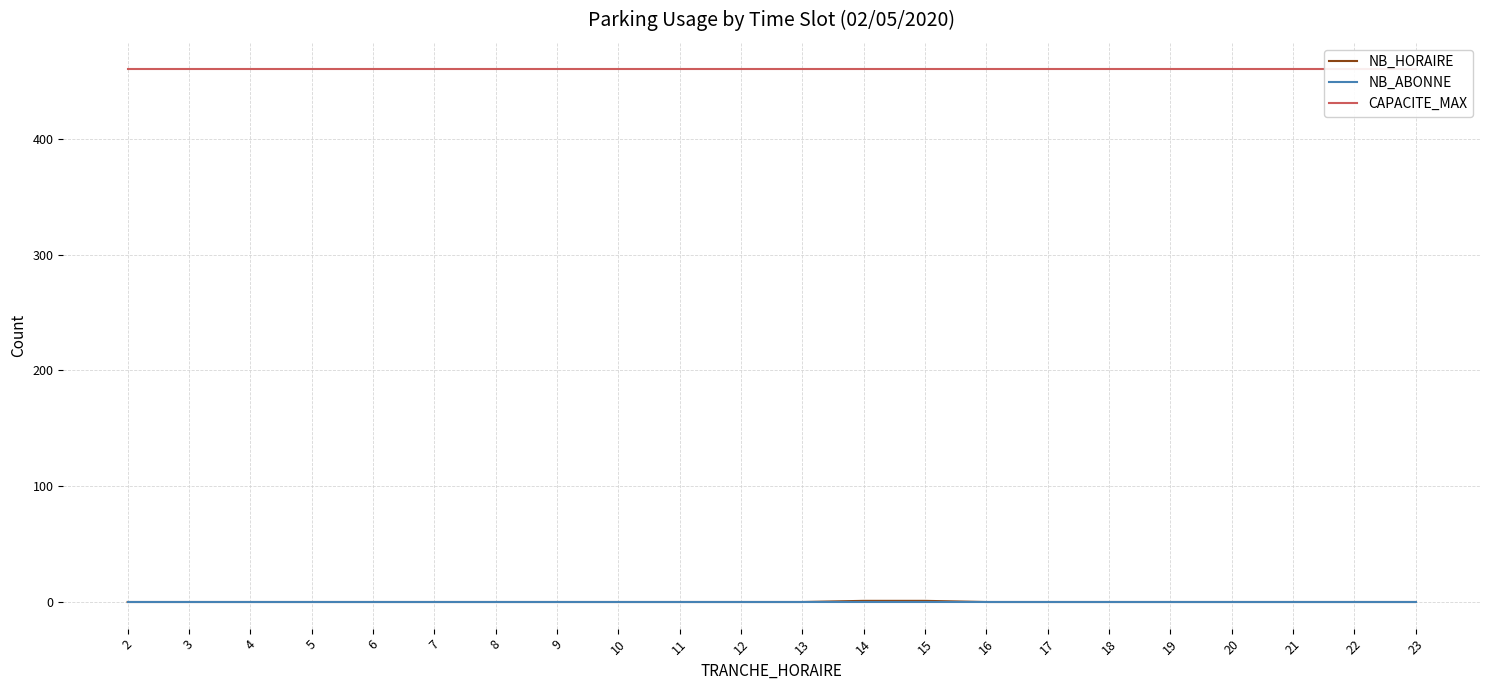

Is it true that NB_HORAIRE equals 0 at 22?

True